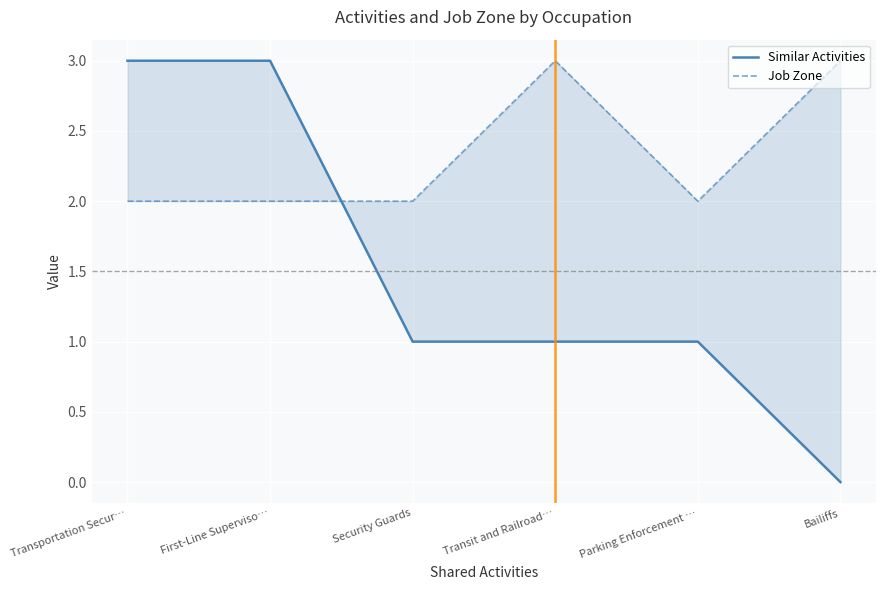

At how many categories does at least one series exceed 0?

6